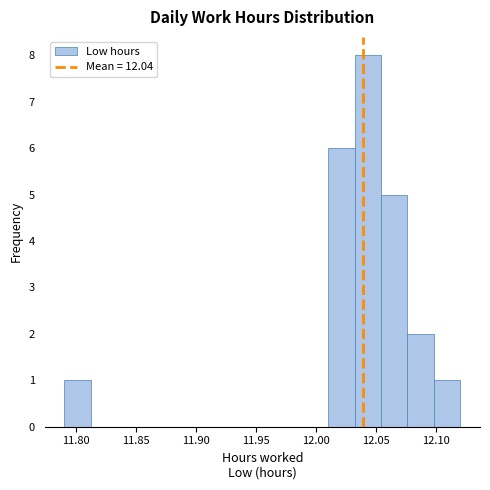

Reading left to right, list every bar in this chart as the range it spans on the x-axis followed by its height. Neither the bar edges nor the heights are printed on the chart, so give them approximately, as read against the axes.

11.790 to 11.812: 1
11.812 to 11.834: 0
11.834 to 11.856: 0
11.856 to 11.878: 0
11.878 to 11.900: 0
11.900 to 11.922: 0
11.922 to 11.944: 0
11.944 to 11.966: 0
11.966 to 11.988: 0
11.988 to 12.010: 0
12.010 to 12.032: 6
12.032 to 12.054: 8
12.054 to 12.076: 5
12.076 to 12.098: 2
12.098 to 12.120: 1